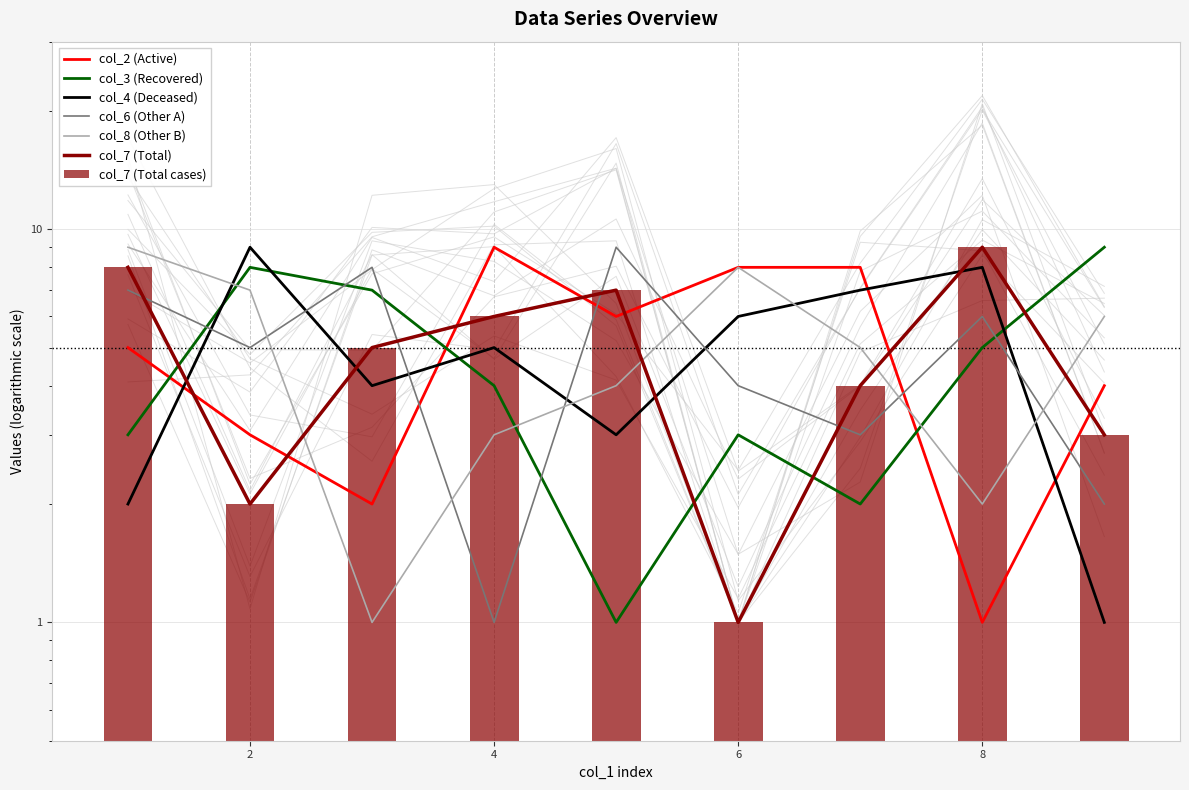

Between 4 and 9, which is larger?

4